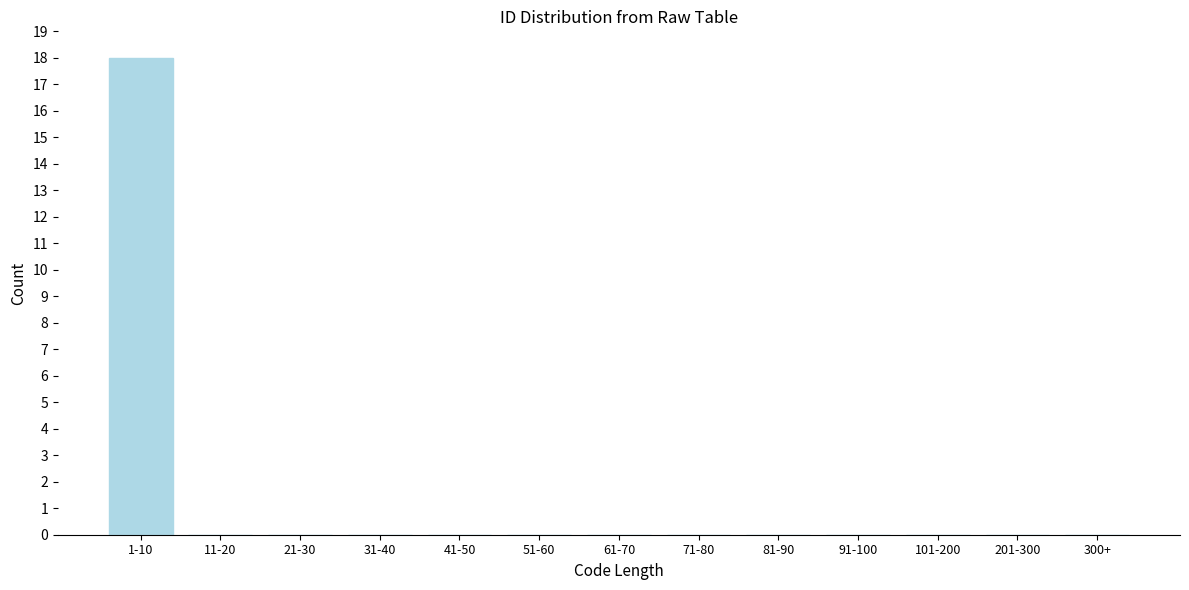

Reading left to right, transcribe all the data shown in this chart.

1-10=18	11-20=0	21-30=0	31-40=0	41-50=0	51-60=0	61-70=0	71-80=0	81-90=0	91-100=0	101-200=0	201-300=0	300+=0